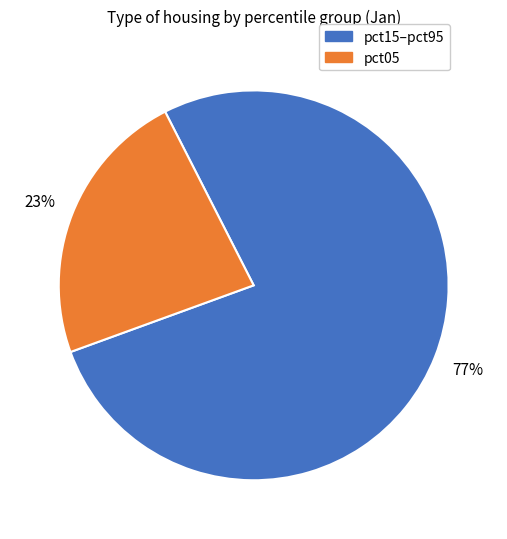

How many segments does this pie chart have?

2